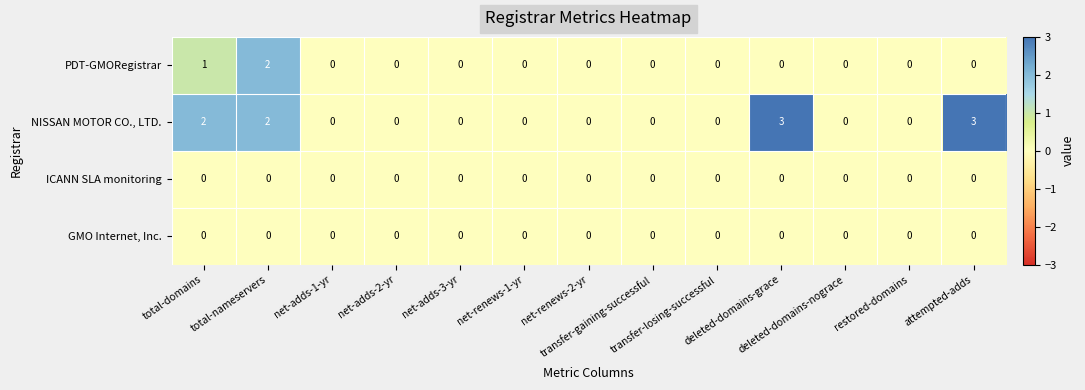

Which series has the largest total across all categories?

NISSAN MOTOR CO., LTD.